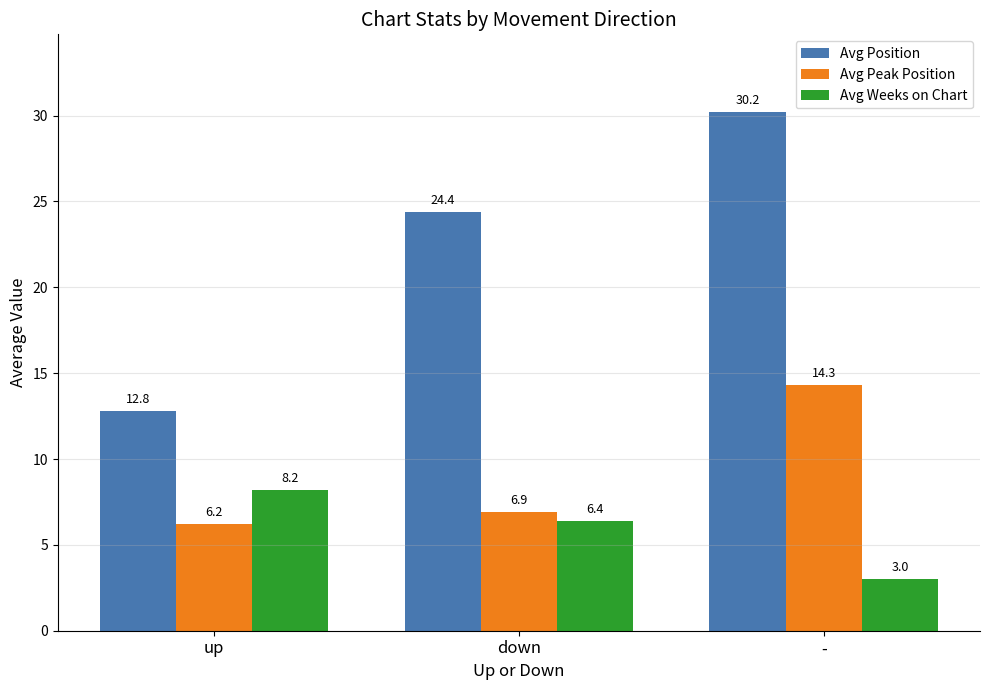

What is the difference between the highest and lowest values at up?

6.6